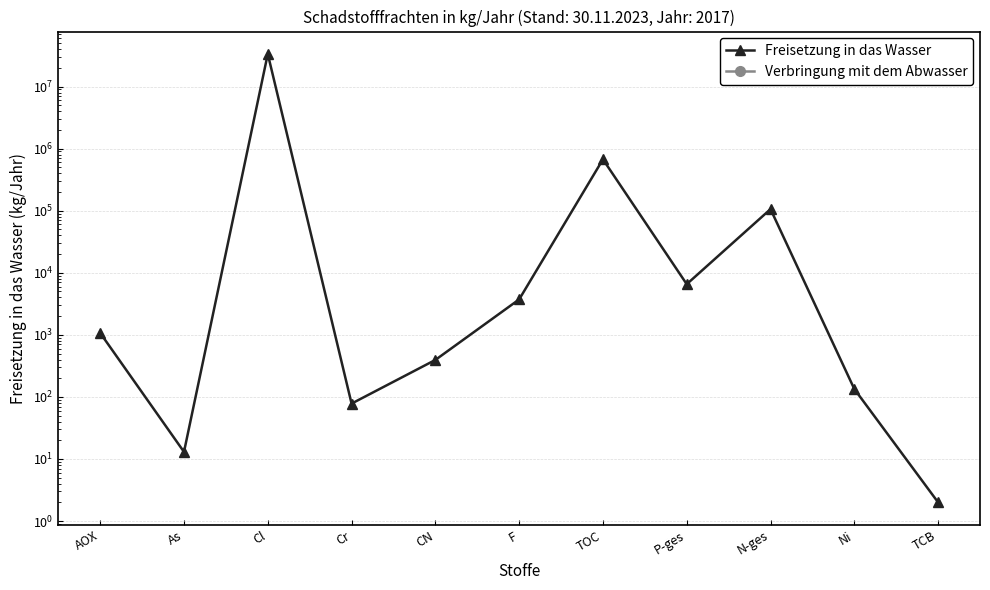

Reading right to left, list all the values displayed in this chart.

Freisetzung in das Wasser: 2	134	106000	6550	671900	3720	394	78	33500000	13	1070
Verbringung mit dem Abwasser: 0	0	0	0	0	0	0	0	0	0	0